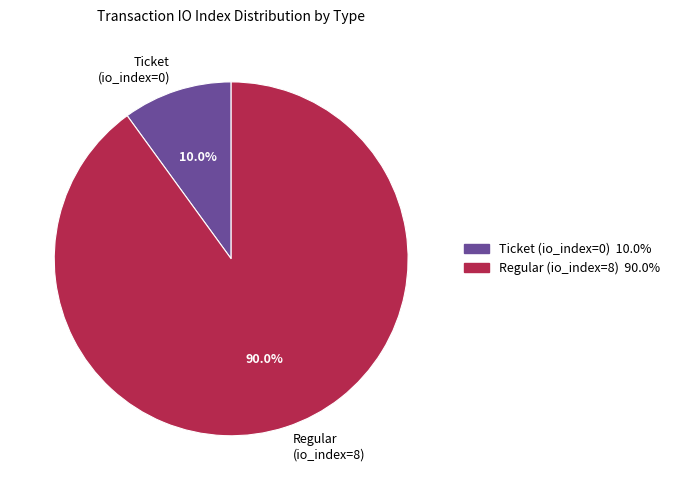

To the nearest percent, what percentage of the pie is Regular (io_index=8)?

90%